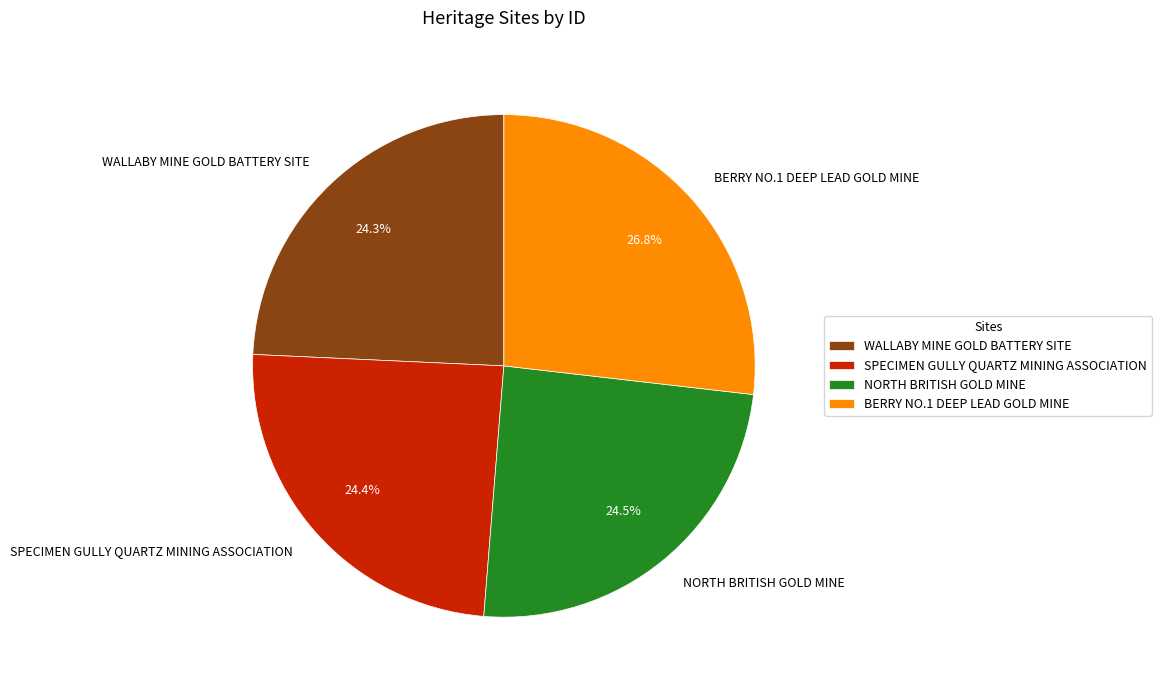

To the nearest percent, what is the average slice percentage?

25%